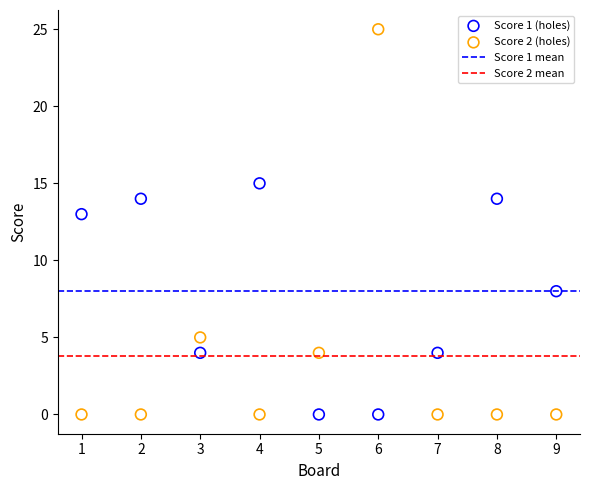

Which series has the largest Y range (max minus min)?

Score 2 (holes)